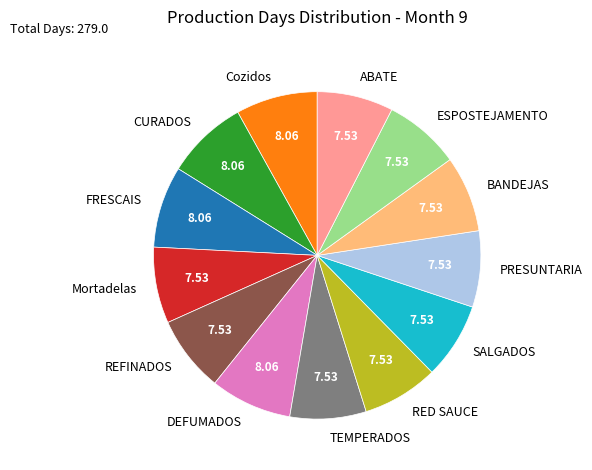

Is the sum of REFINADOS and ESPOSTEJAMENTO greater than half?

No